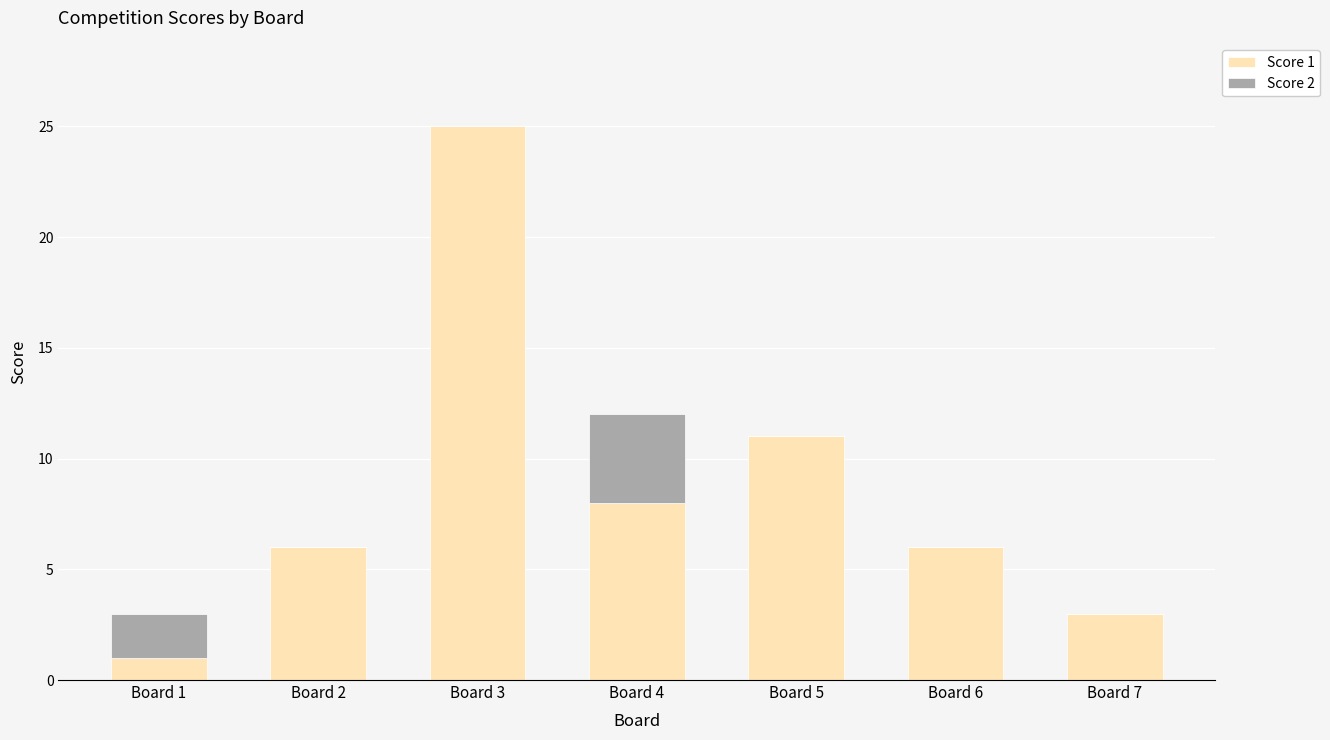

The value of Score 1 at Board 2 is 10. True or false?

False